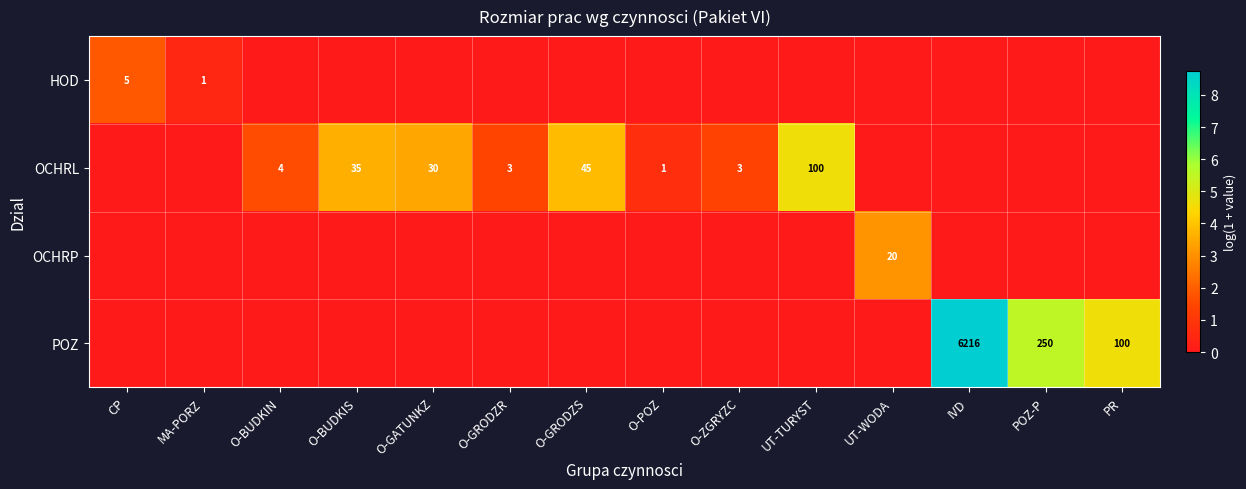

The OCHRL series shows 8 at O-BUDKIS. True or false?

False